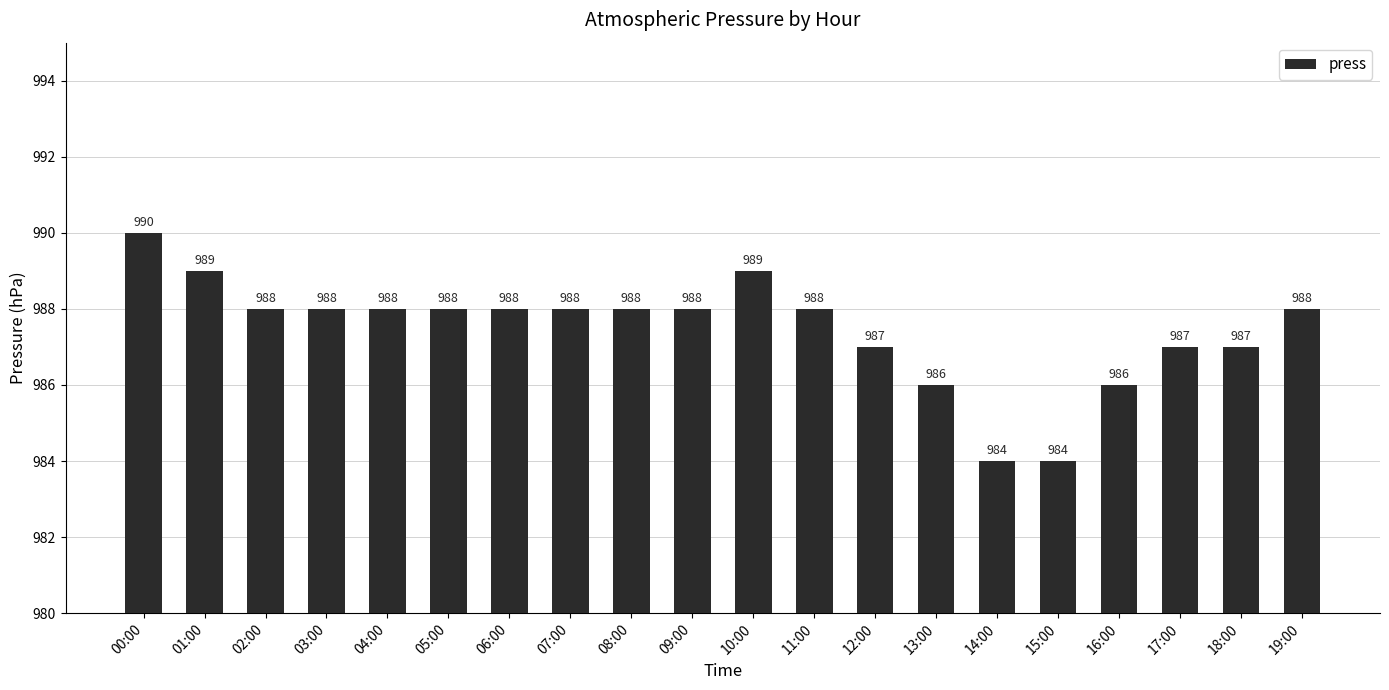

What is the value of the 18th bar from the left?

987